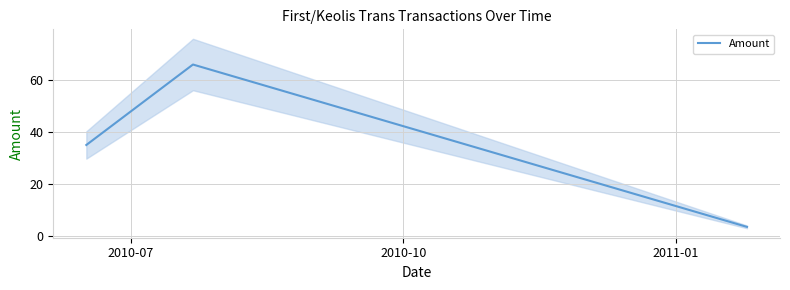

How many data points are above 35?

1